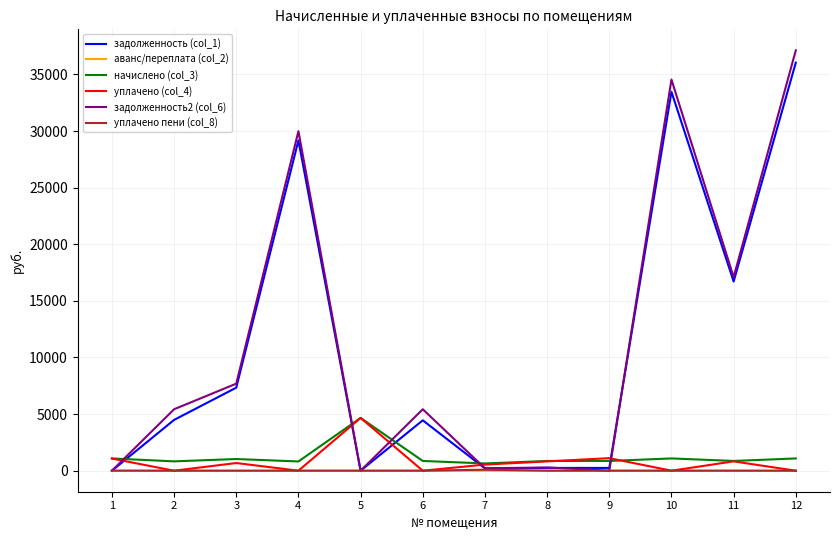

What is the highest value of the задолженность2 (col_6) series?

37129.7